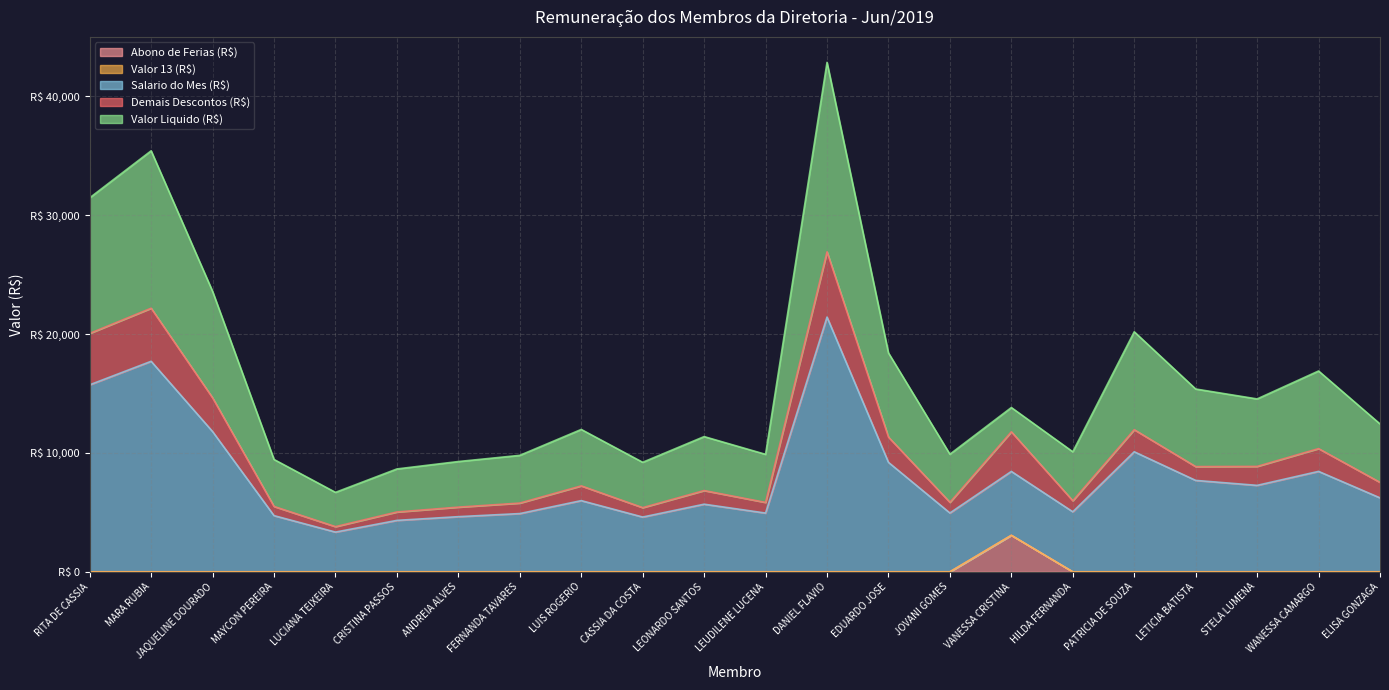

The Valor Liquido (R$) series shows 2330.2 at LEONARDO SANTOS. True or false?

False